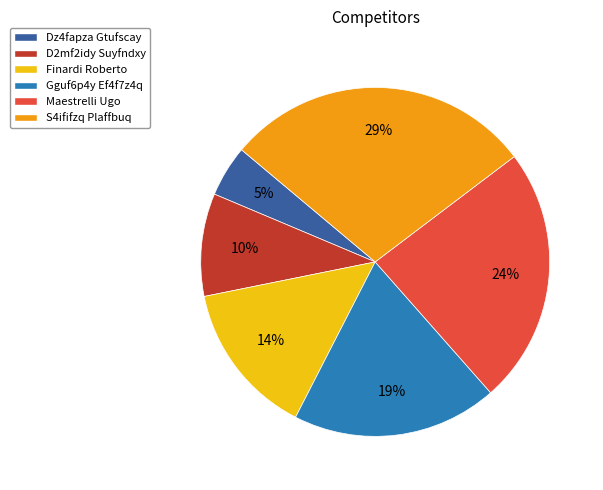

How many slices are in this pie chart?

6